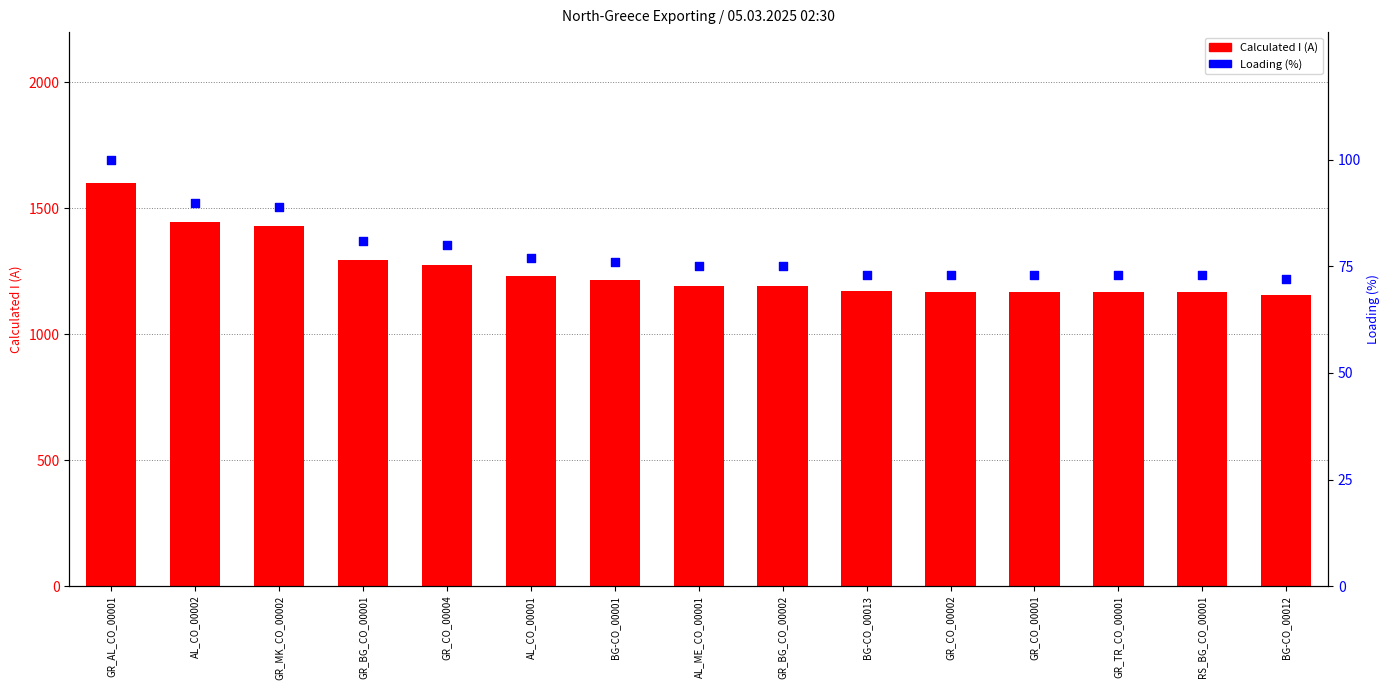

Which series contains the highest Y value?

Calculated I (A)